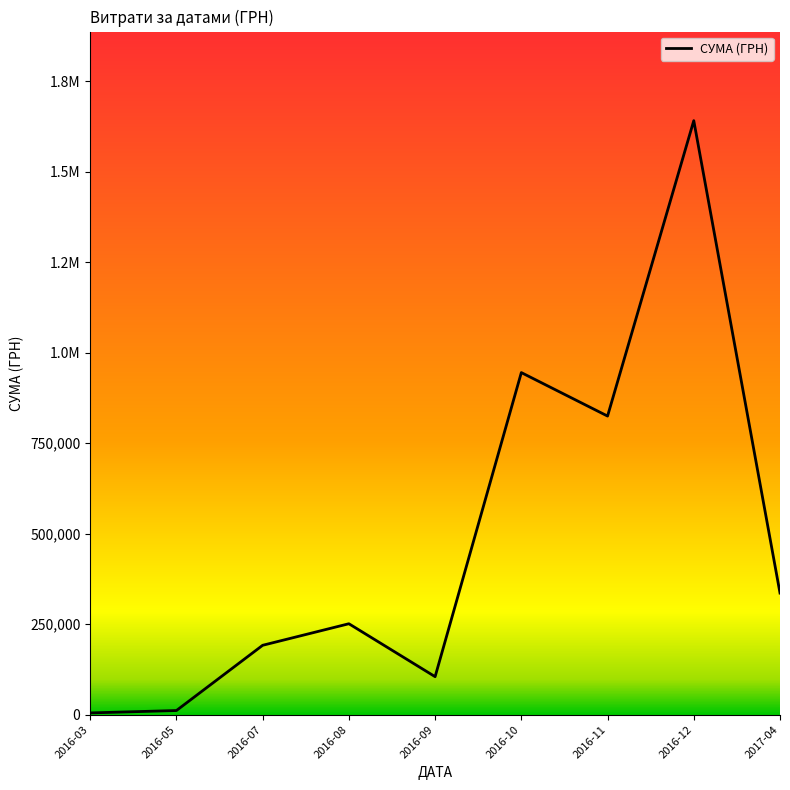

Reading left to right, transcribe all the data shown in this chart.

4803.6	11399.2	191654.0	251198.3	104950.0	945095.1	824989.0	1641198.8	335970.8